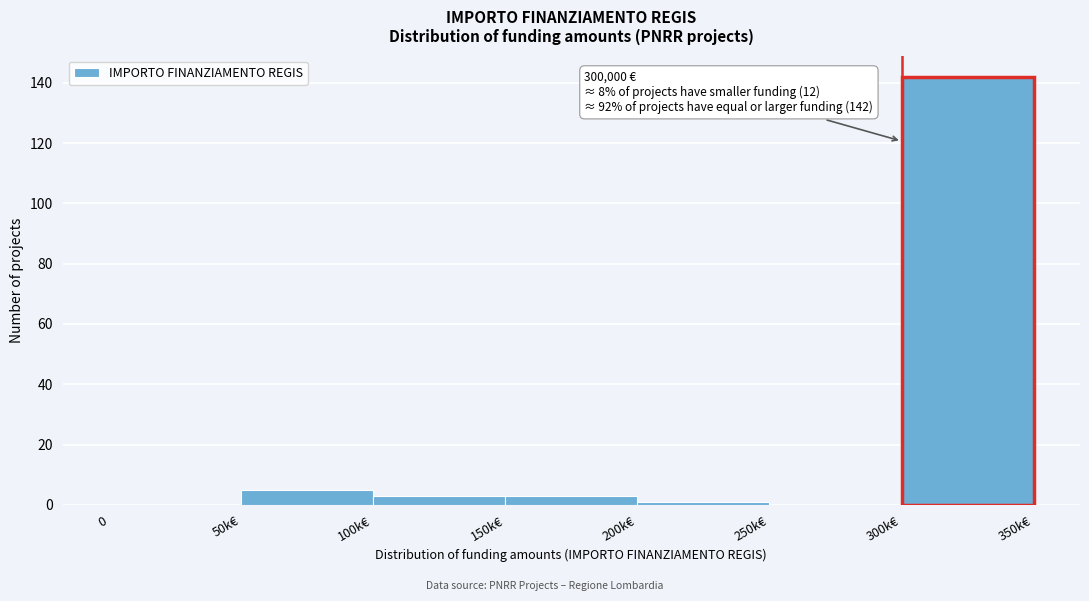

Reading right to left, list all the values displayed in this chart.

300k€=142	250k€=0	200k€=1	150k€=3	100k€=3	50k€=5	0=0